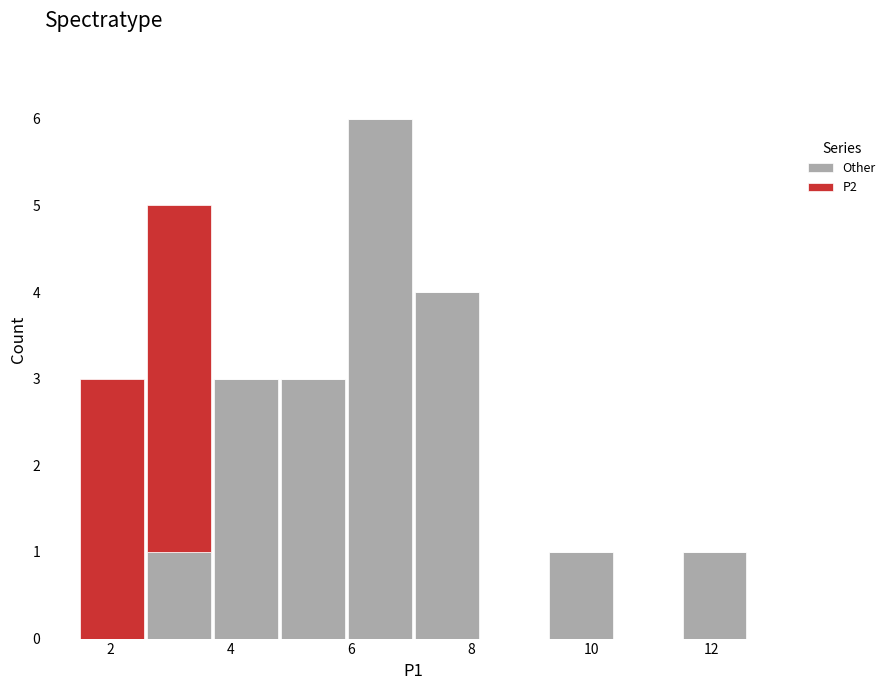

Which range on the x-axis has the tallest stacked bar (by total height)?

6.0 to 7.0